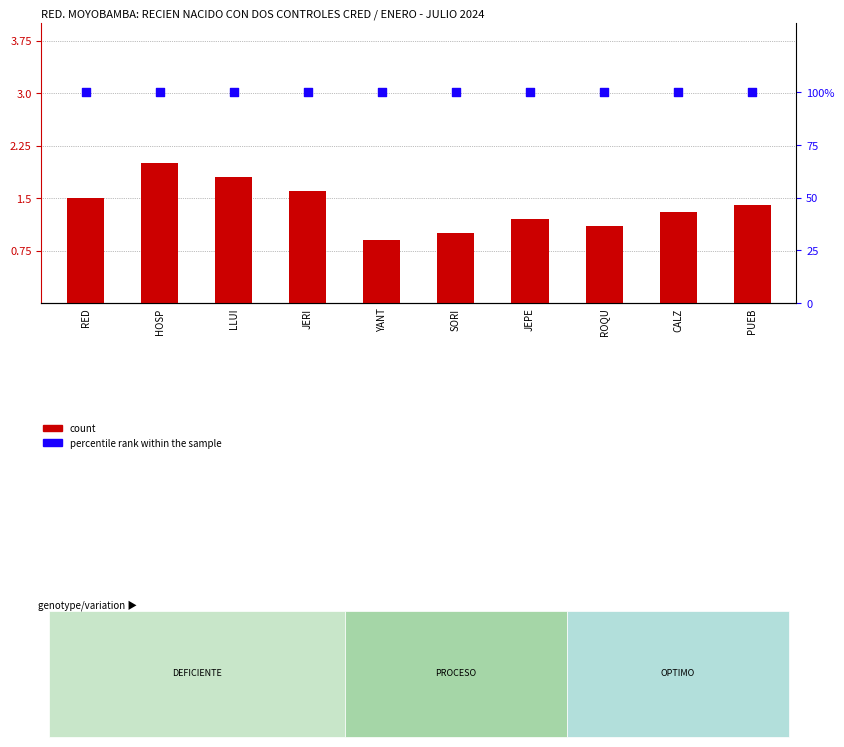

What are all the series names shown in the legend?

count, percentile rank within the sample